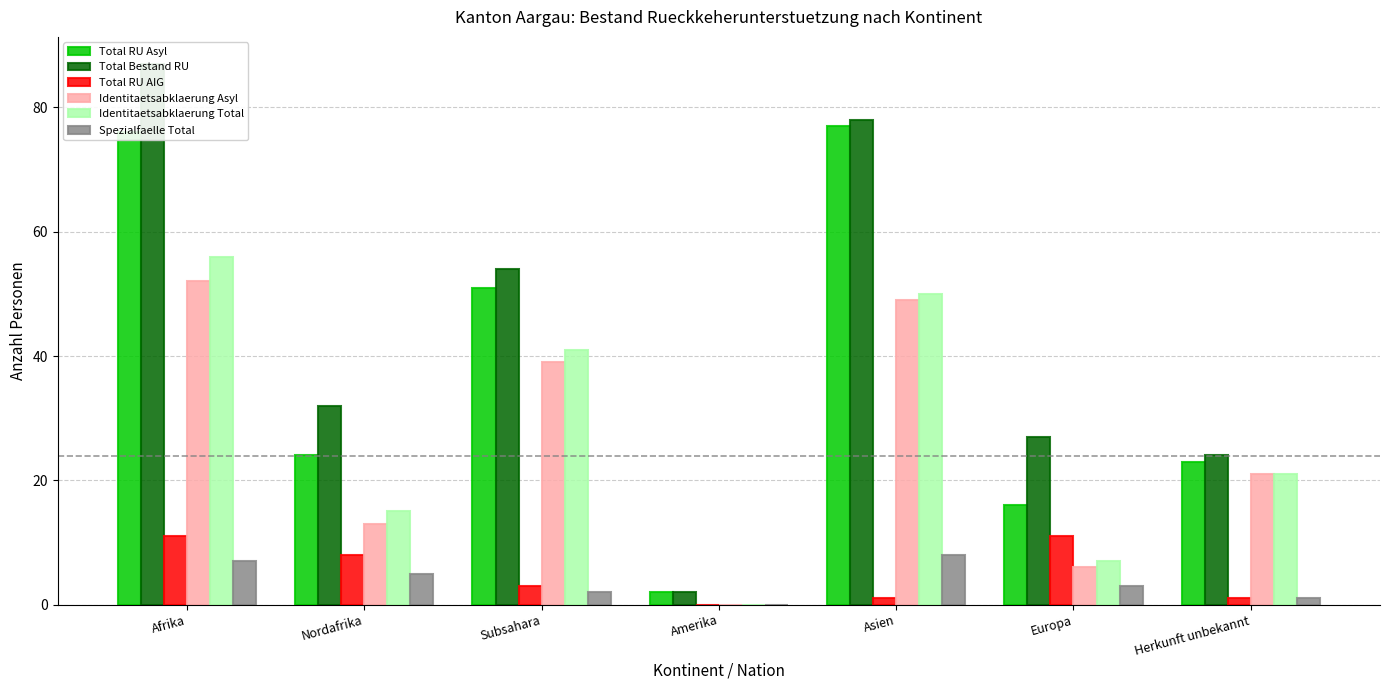

How many data points in Total RU AIG are less than 3?

3